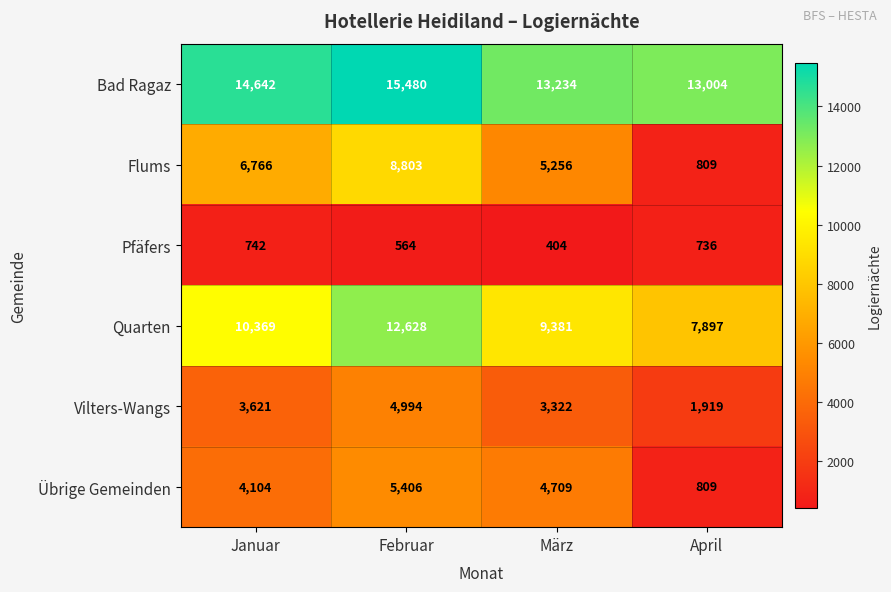

Rank the series by their maximum value, from highest to lowest.

Bad Ragaz, Quarten, Flums, Übrige Gemeinden, Vilters-Wangs, Pfäfers